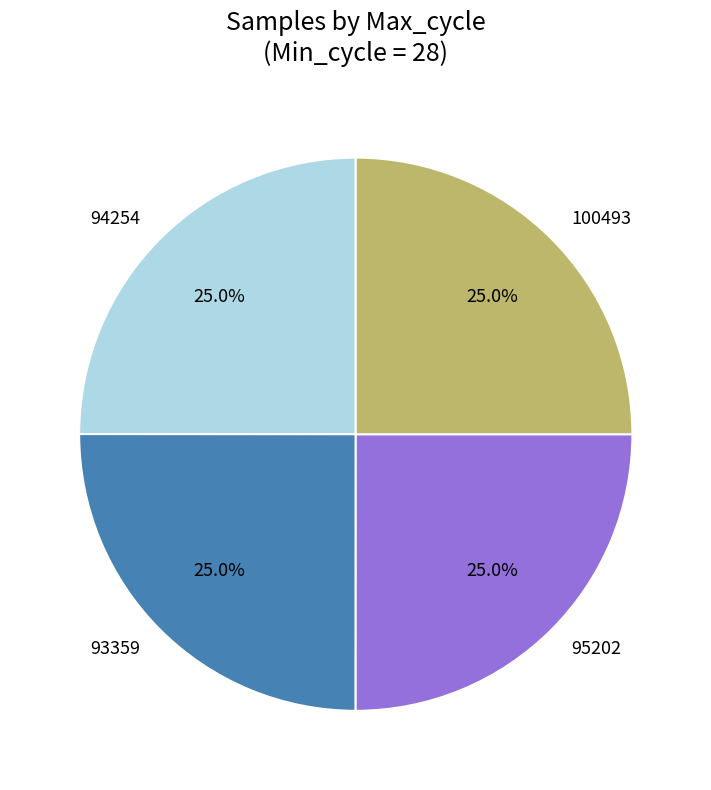

What percentage do 94254 and 95202 together represent?

50.0%